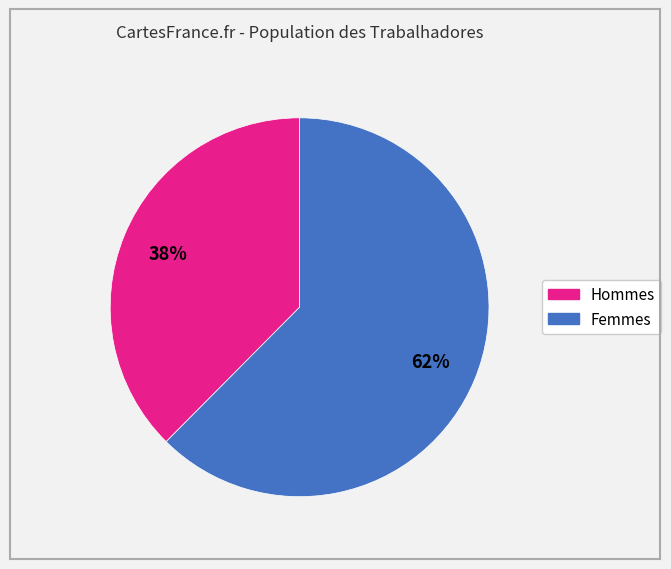

Between Hommes and Femmes, which is larger?

Femmes